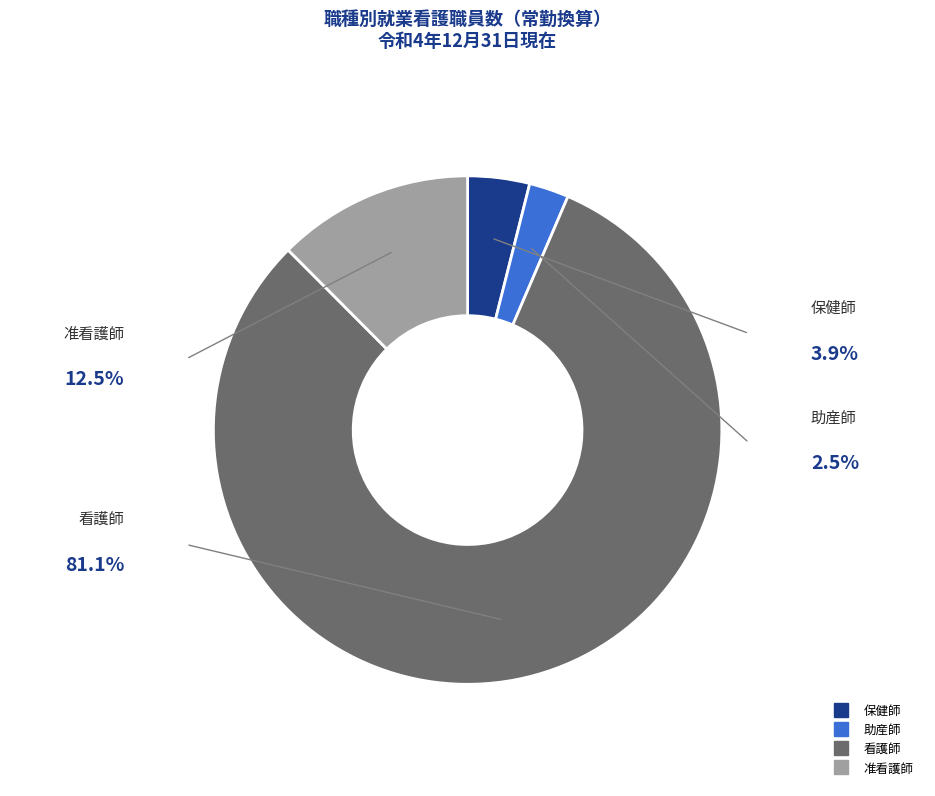

Is 保健師 the majority of the pie?

No